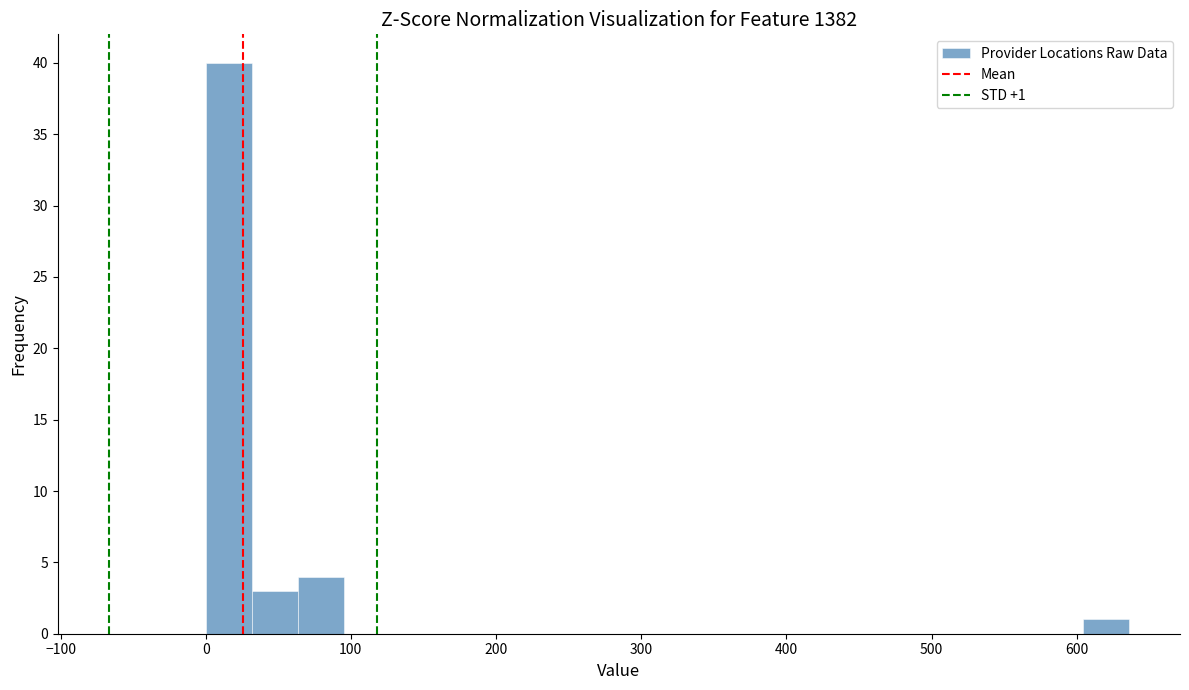

Read against the x-axis, roughly where is the centre of the tallest bar?

20